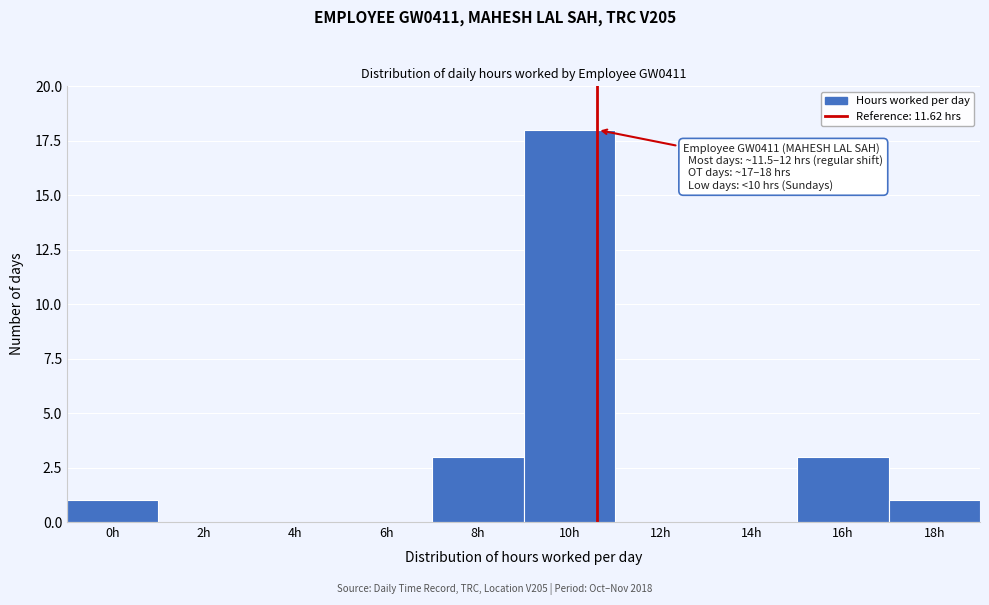

Reading left to right, what are all the values shown in this chart?

0h=1	2h=0	4h=0	6h=0	8h=3	10h=18	12h=0	14h=0	16h=3	18h=1